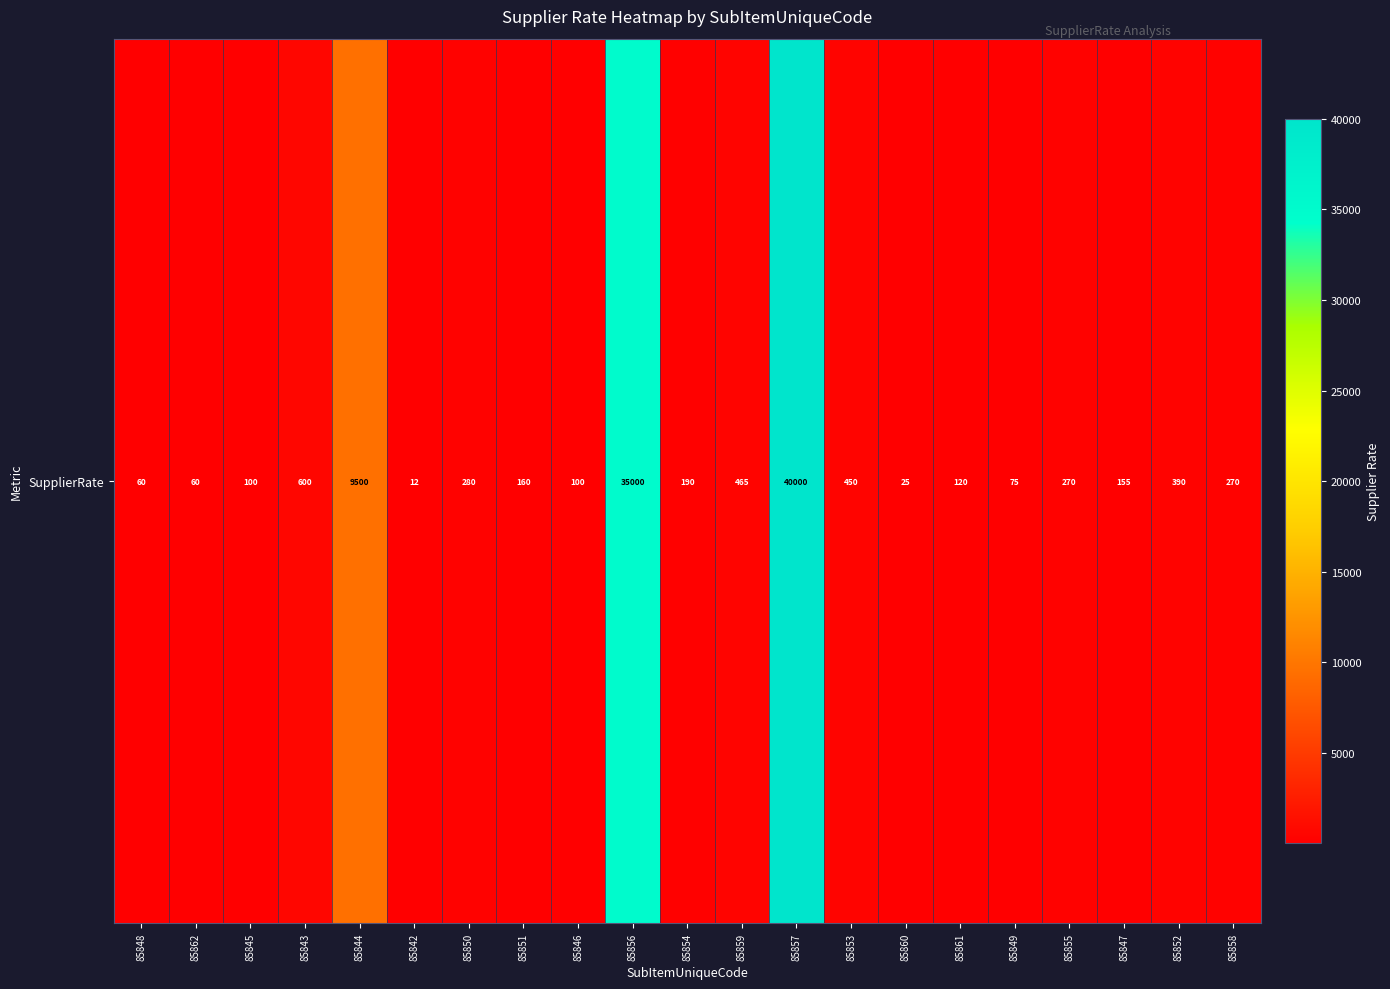

What is the smallest value displayed?

12